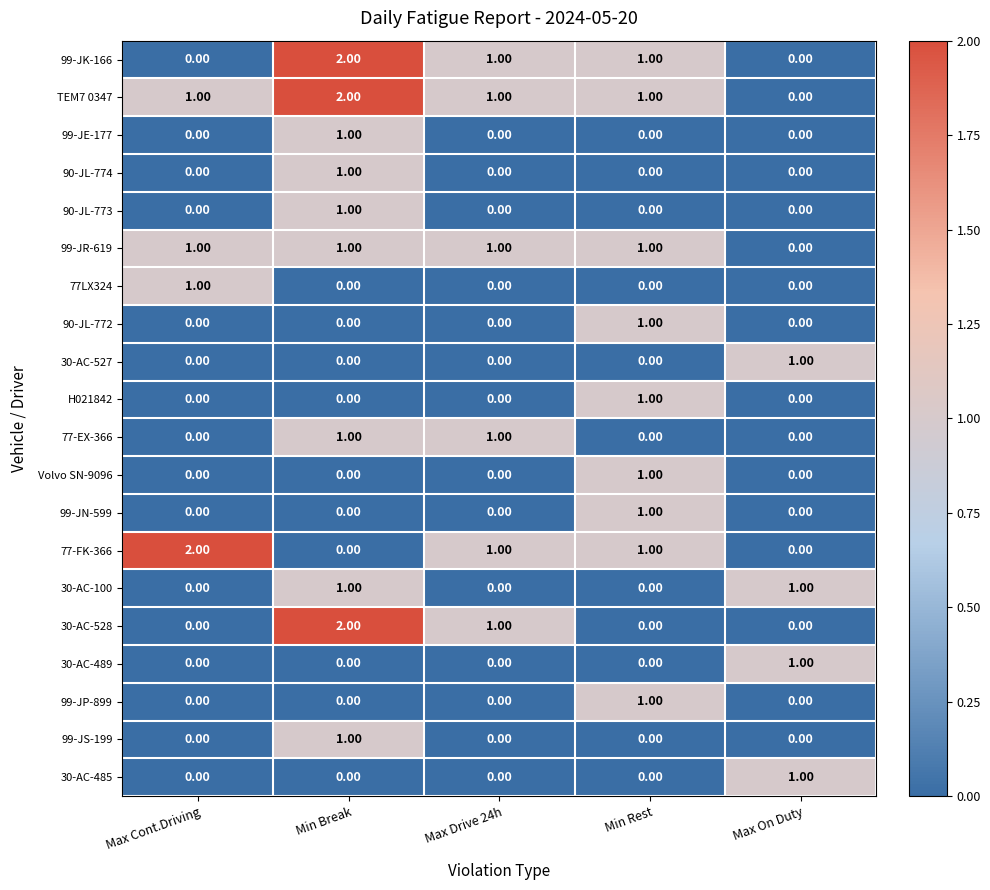

What is the total value across all series at Max Cont.Driving?

5